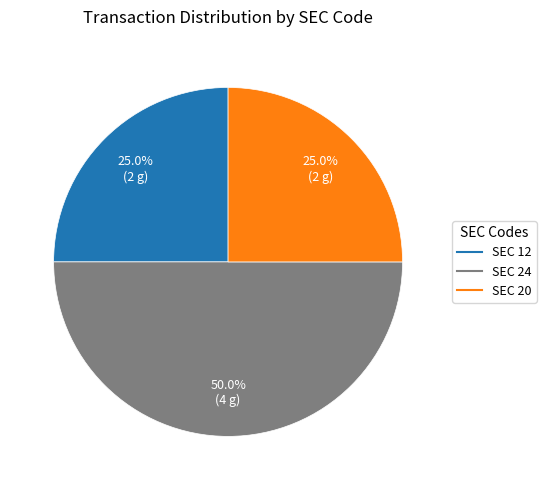

Is there a majority slice in this chart?

No